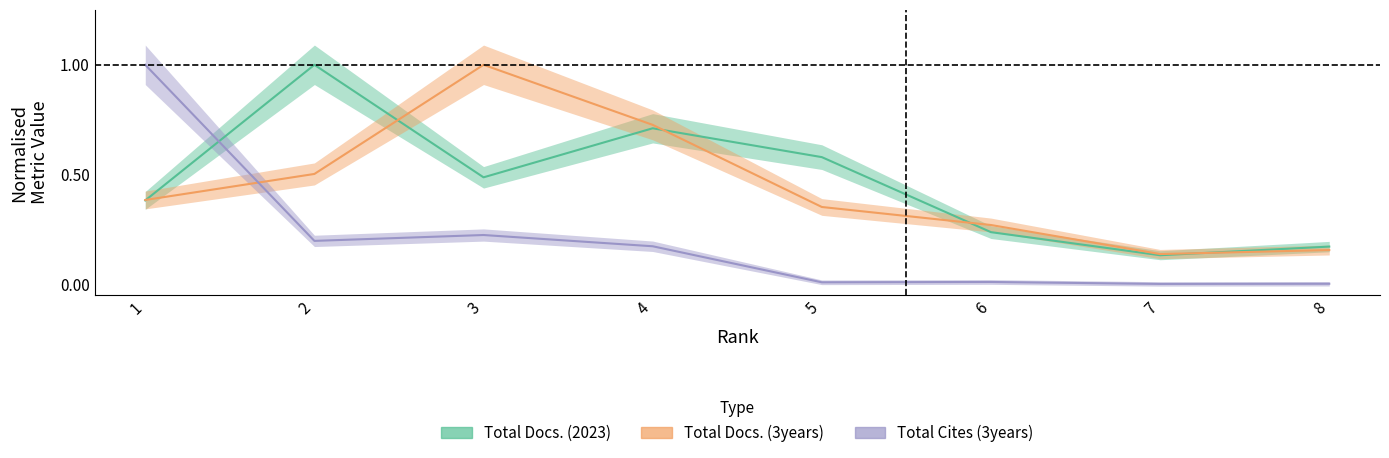

Which category has the lowest value in the Total Docs. (2023) series?

7